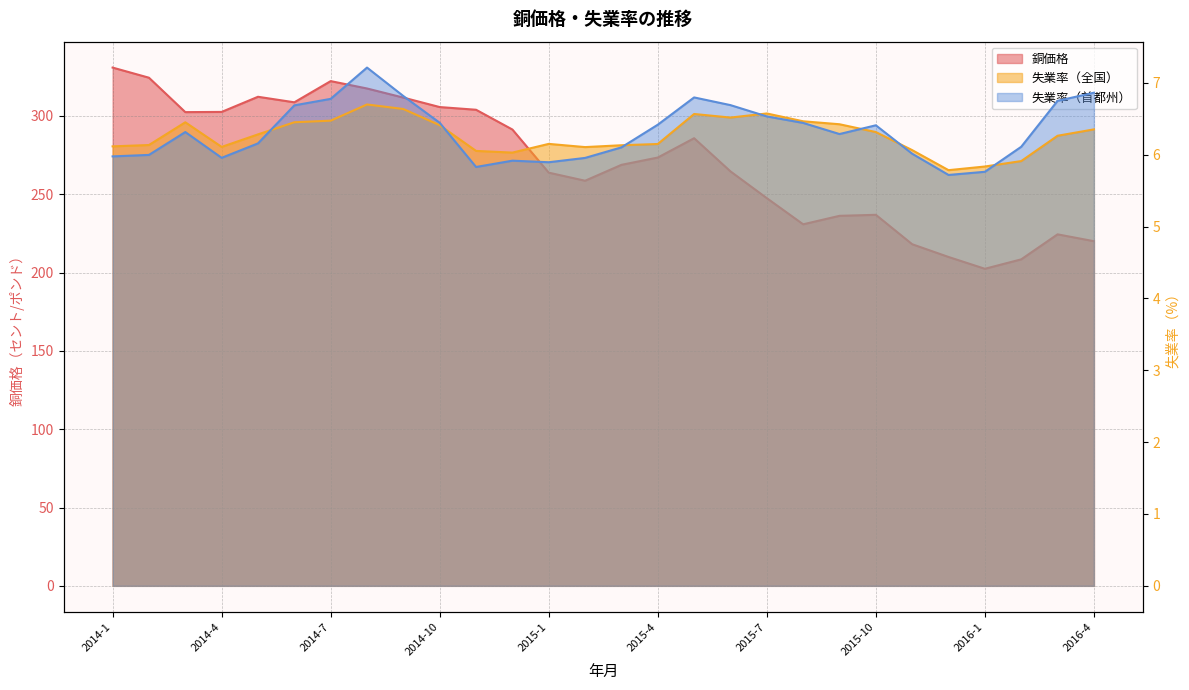

Rank the series by their maximum value, from lowest to highest.

失業率, 首都州失業率, 銅価格